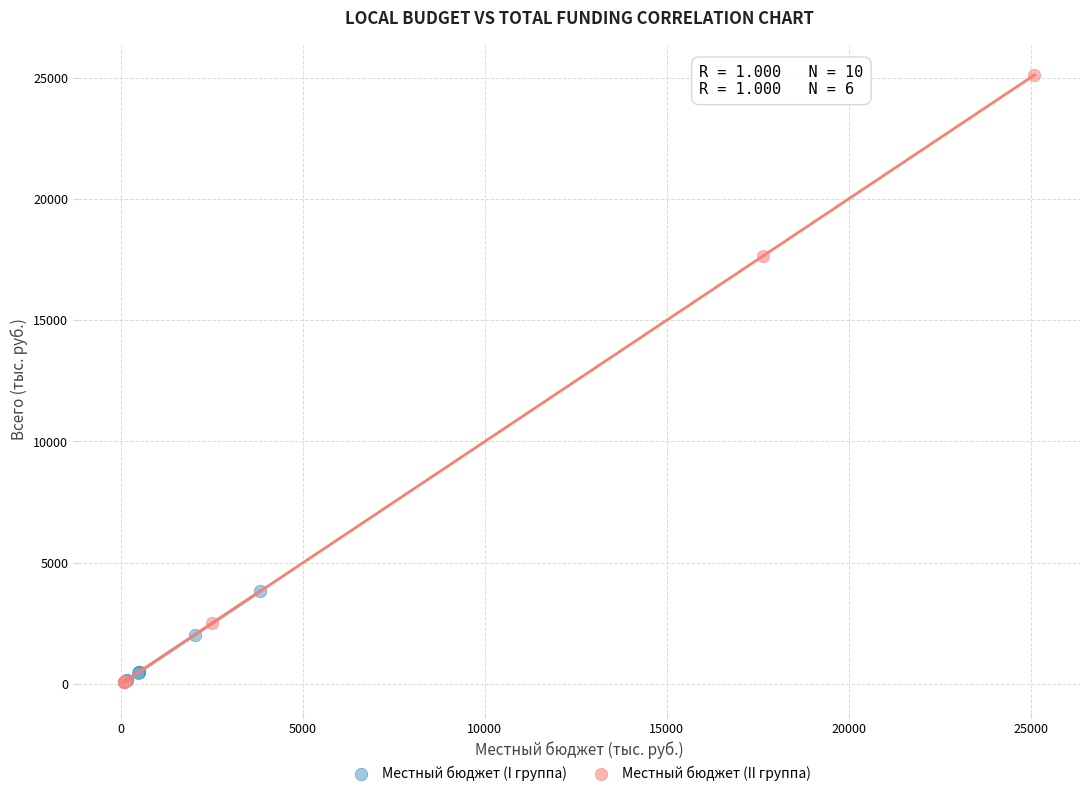

Which series contains the highest Y value?

Местный бюджет (II группа)